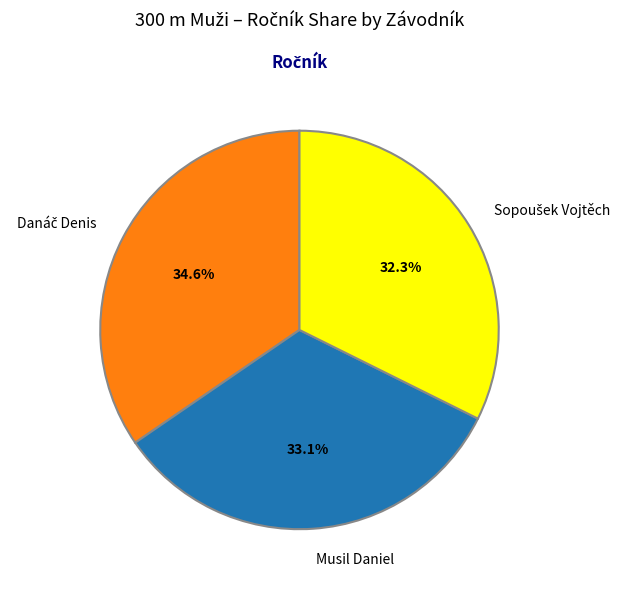

Count the number of slices in the pie.

3